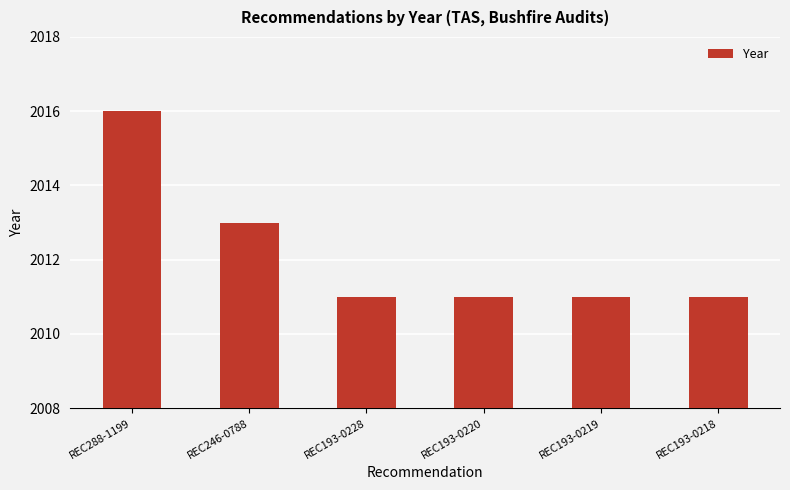

Is it true that the value at REC193-0219 is 2011?

True